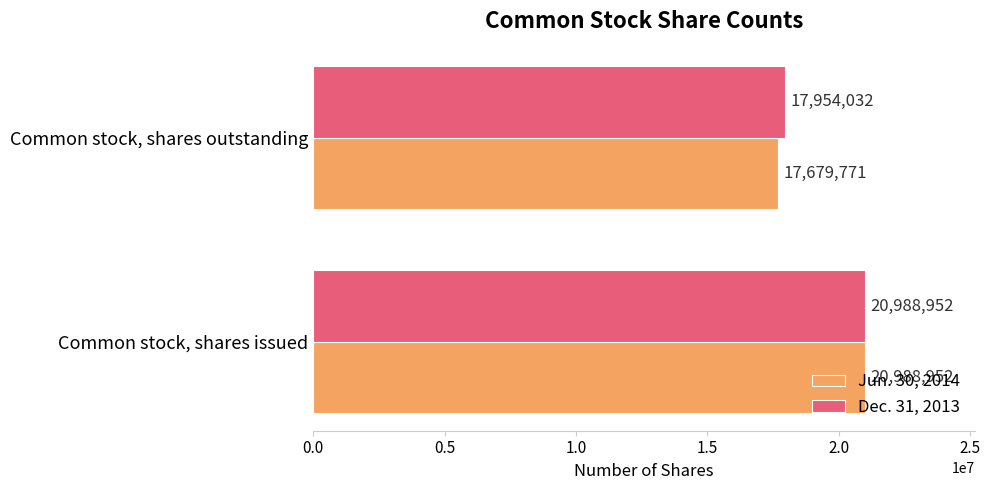

What are all the series names shown in the legend?

Jun. 30, 2014, Dec. 31, 2013